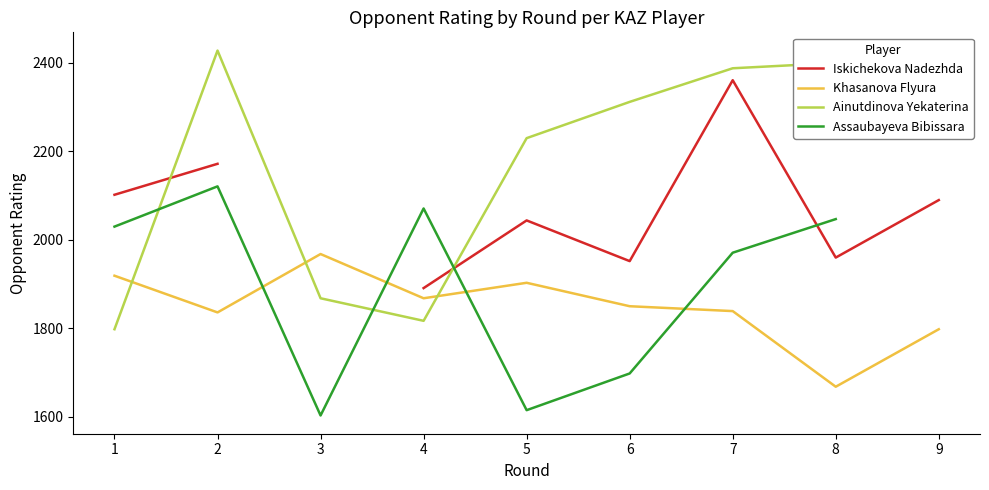

Is this an area chart (filled region under the line)?

No